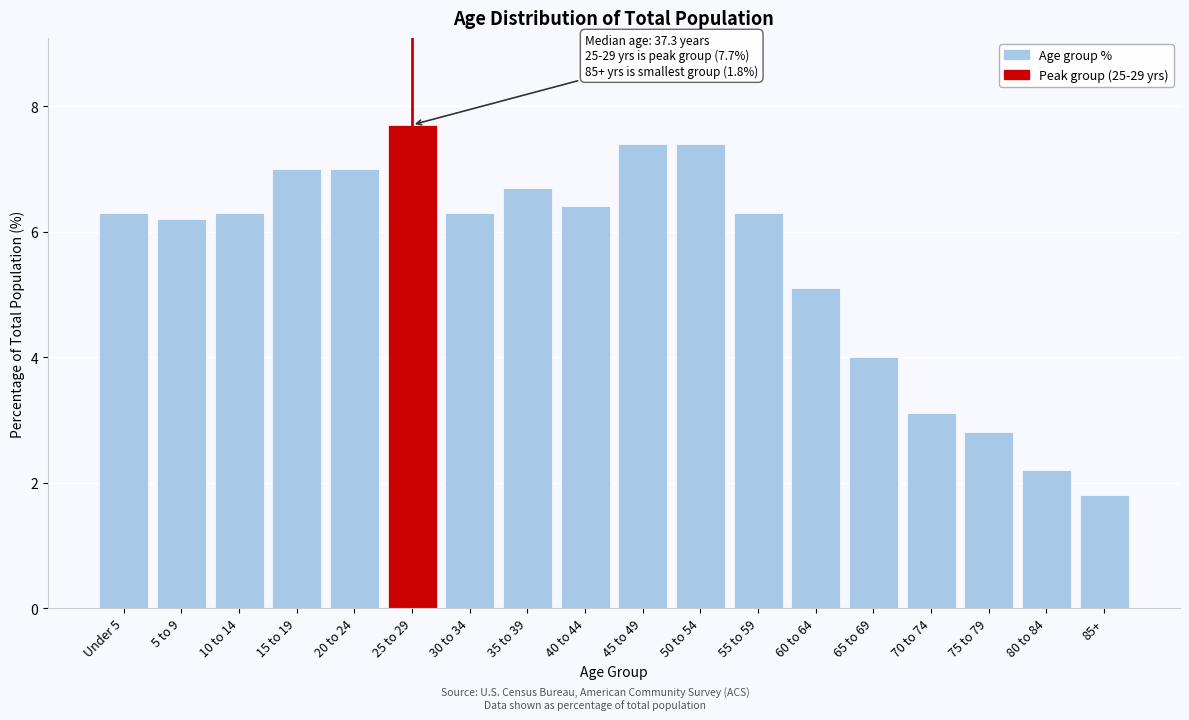

Reading right to left, what are all the values shown in this chart?

1.8	2.2	2.8	3.1	4.0	5.1	6.3	7.4	7.4	6.4	6.7	6.3	7.7	7.0	7.0	6.3	6.2	6.3